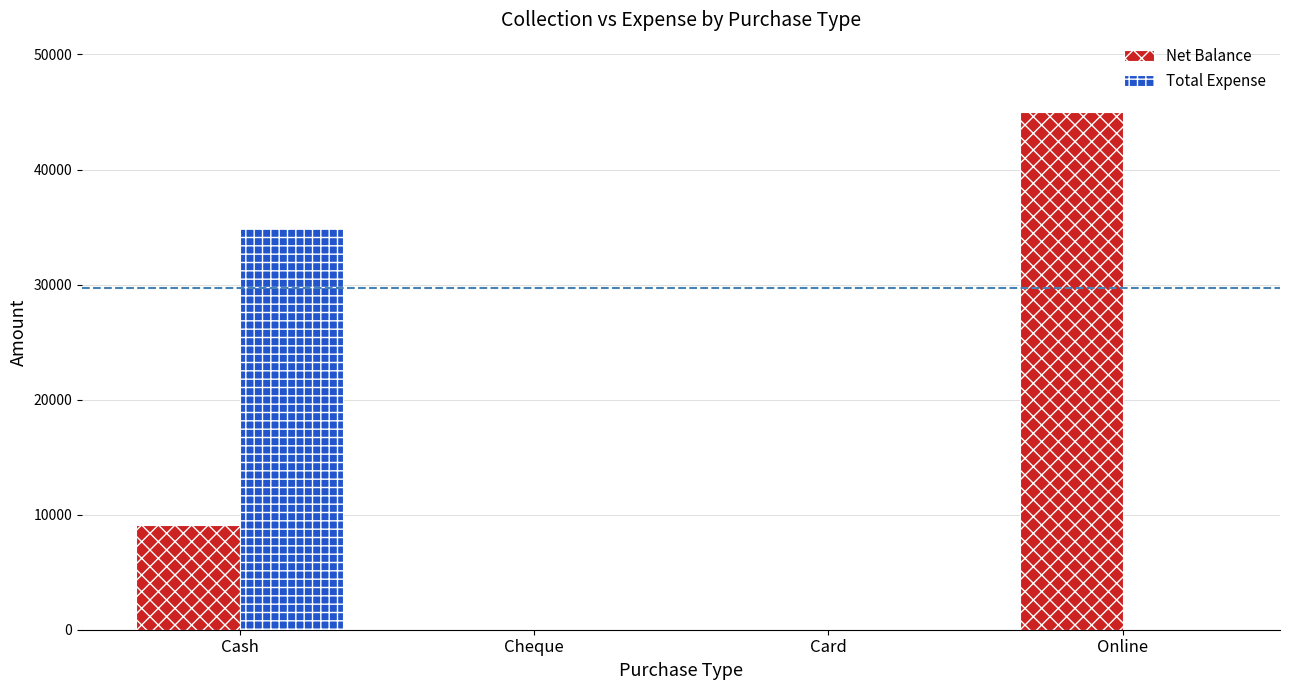

Which category has the highest value across all series?

Online